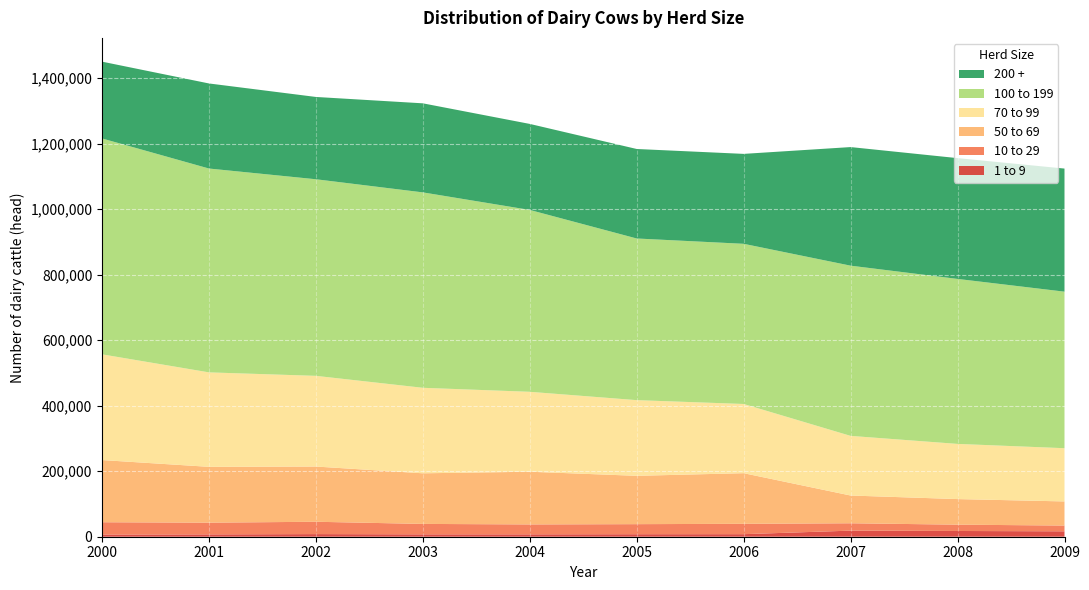

Reading left to right, list all the values displayed in this chart.

1 to 9: 6536	7105	7998	7224	7261	7636	7790	18597	17517	16517
10 to 29: 37703	35810	37674	31879	30277	30742	31609	22491	19301	17584
50 to 69: 189829	170481	168629	154542	160863	147557	154591	84720	78118	73658
70 to 99: 322779	288375	276861	261018	244037	231062	211264	182053	168448	162501
100 to 199: 659126	622366	600215	596630	555238	493517	489035	519686	503698	477903
200 +: 234474	259707	251272	271902	262646	273245	274550	362073	368804	375825